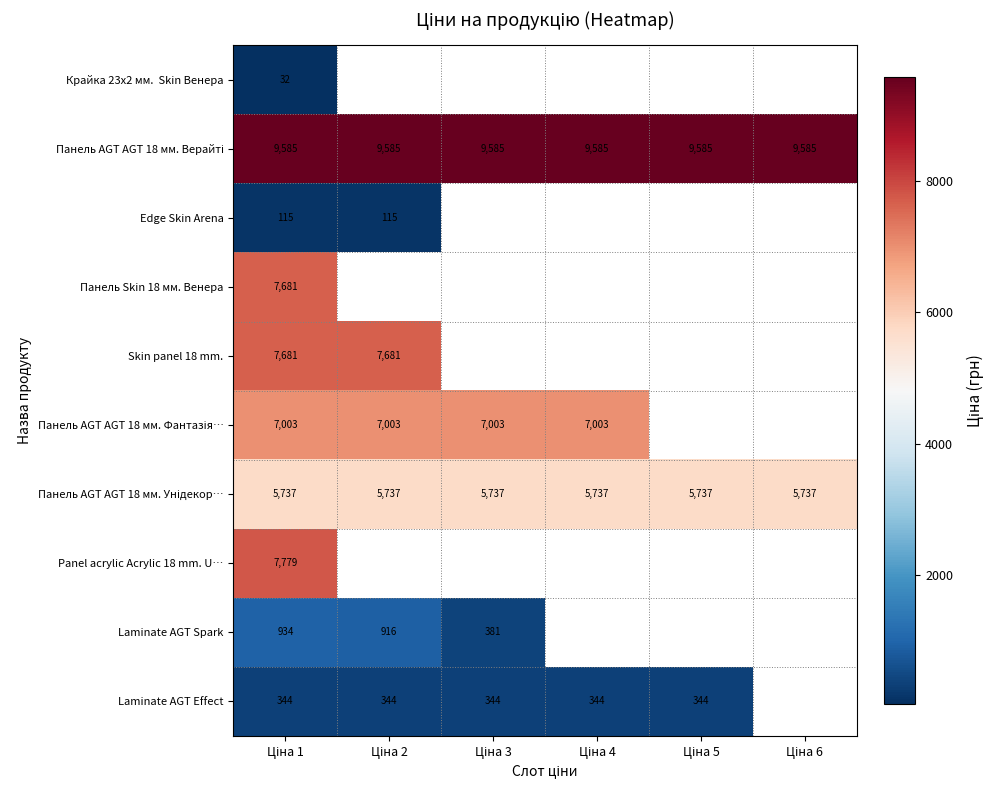

At which label is Панель AGT AGT 18 мм. Верайті closest to 9585?

Ціна 1